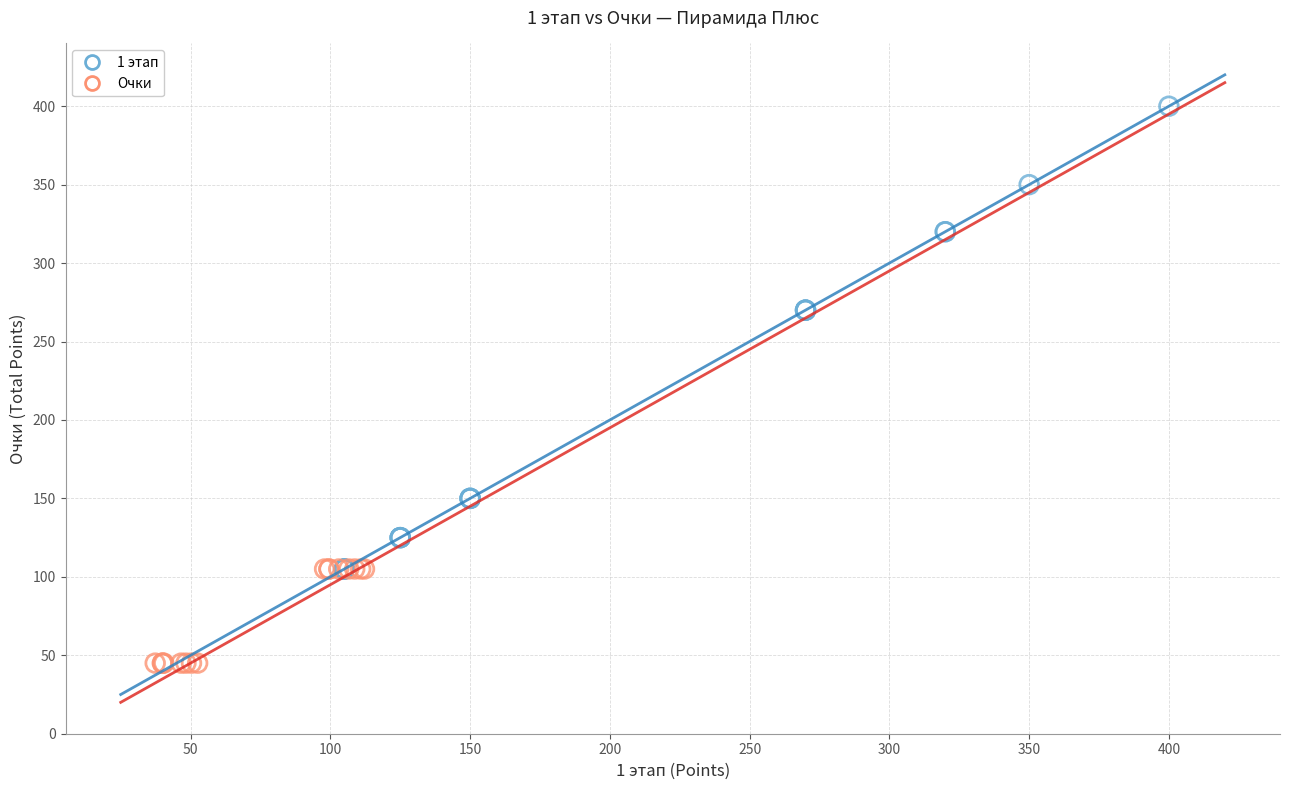

Which series contains the highest Y value?

1 этап